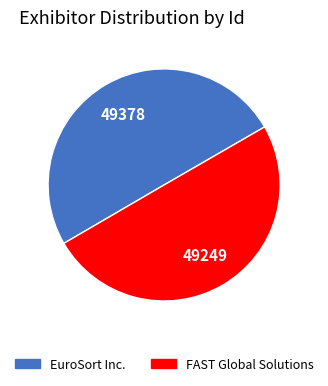

Count the number of slices in the pie.

2